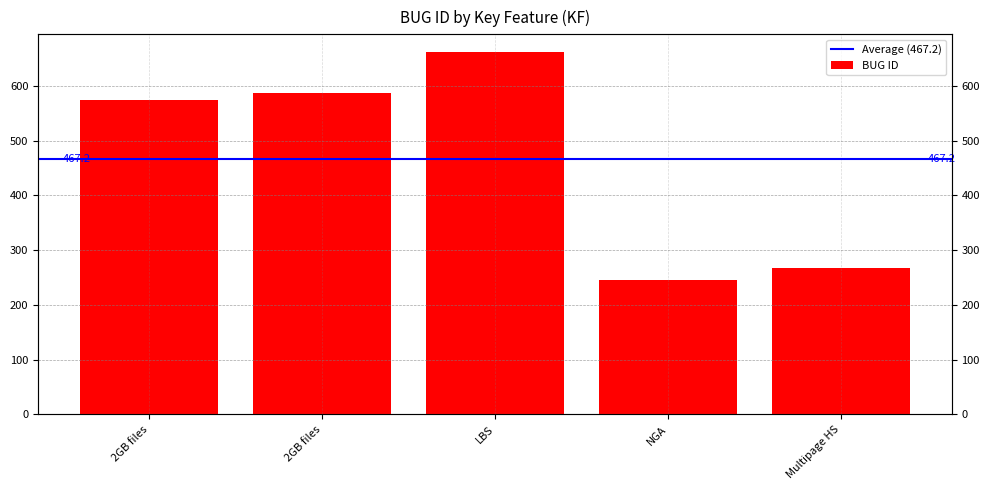

What is the change in value from LBS to NGA?

-416